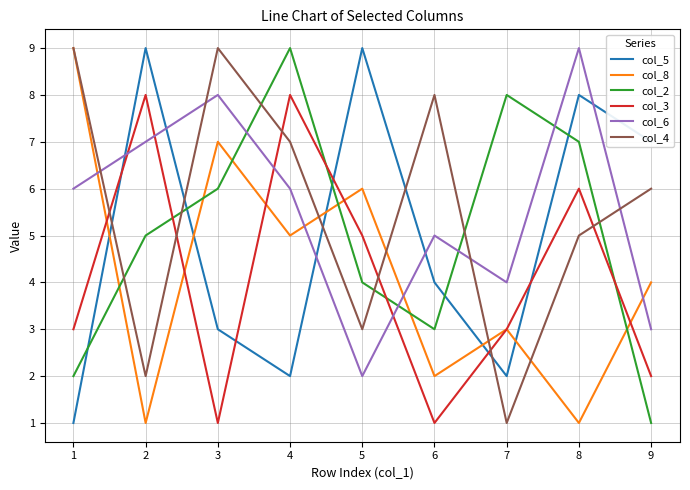

True or false: col_6 and col_8 cross at least once.

True